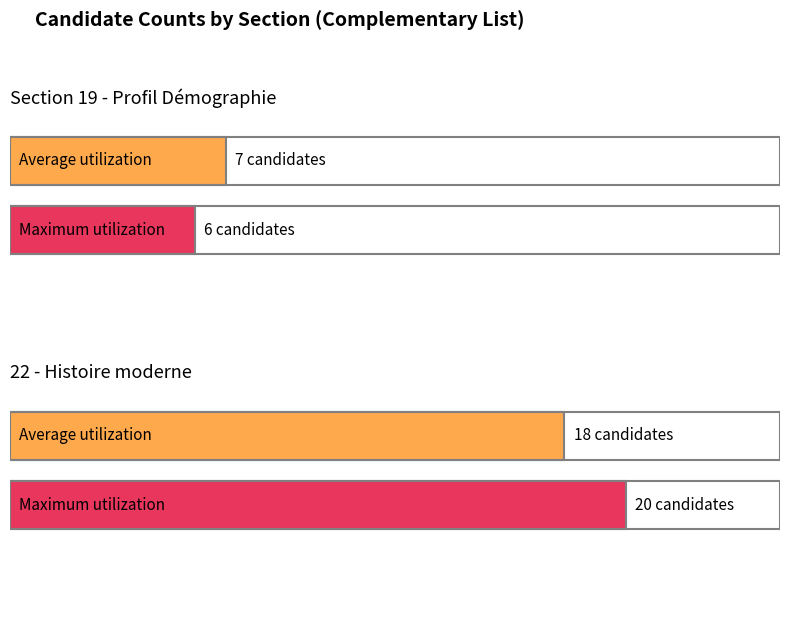

How many Maximum utilization values are between 6 and 20?

2